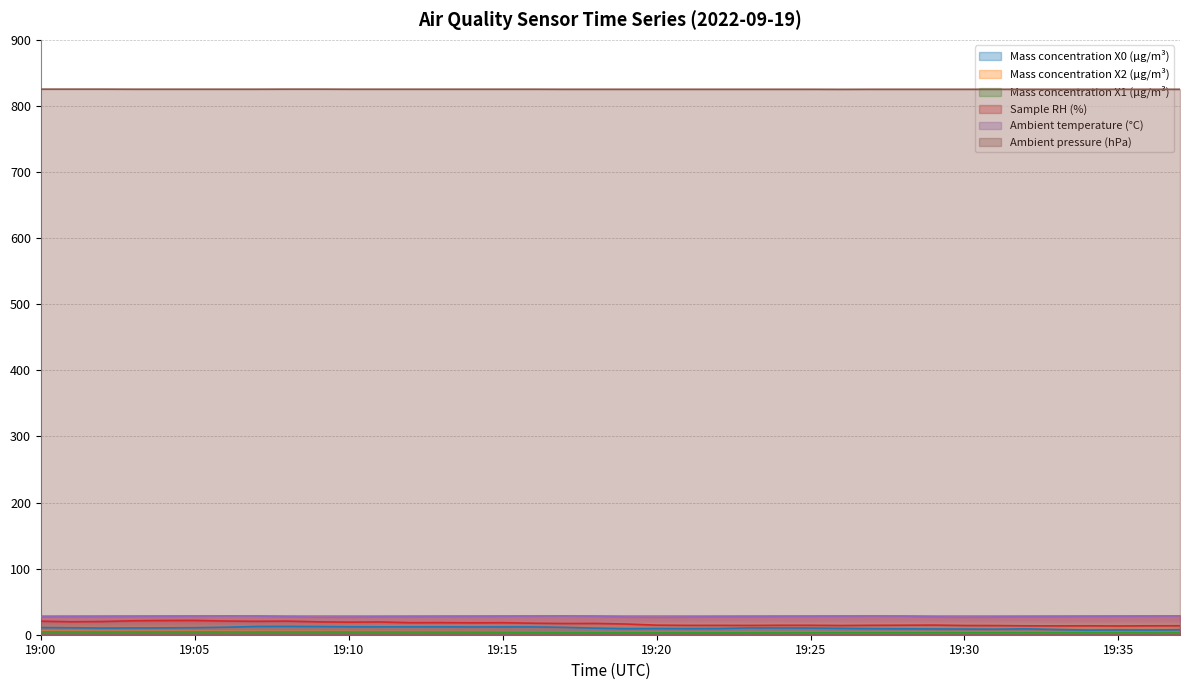

In Ambient temperature (°C), how many points are higher than both neighbors (excluding endpoints)?

3